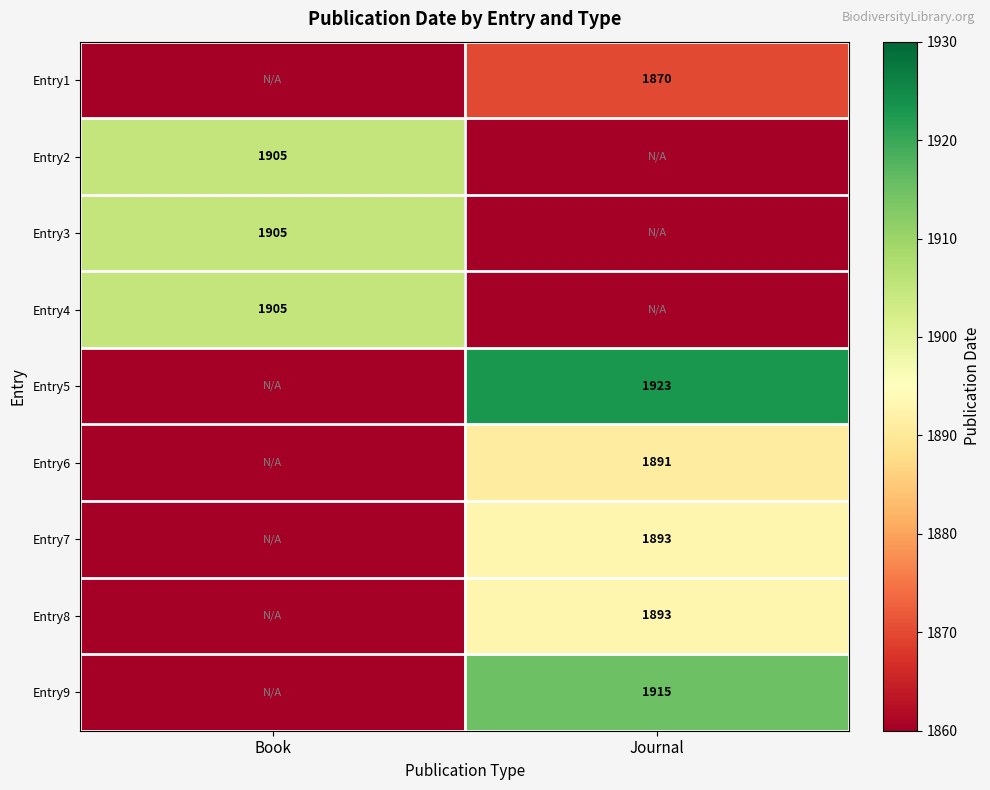

The value of Entry3 at Book is 1905. True or false?

True